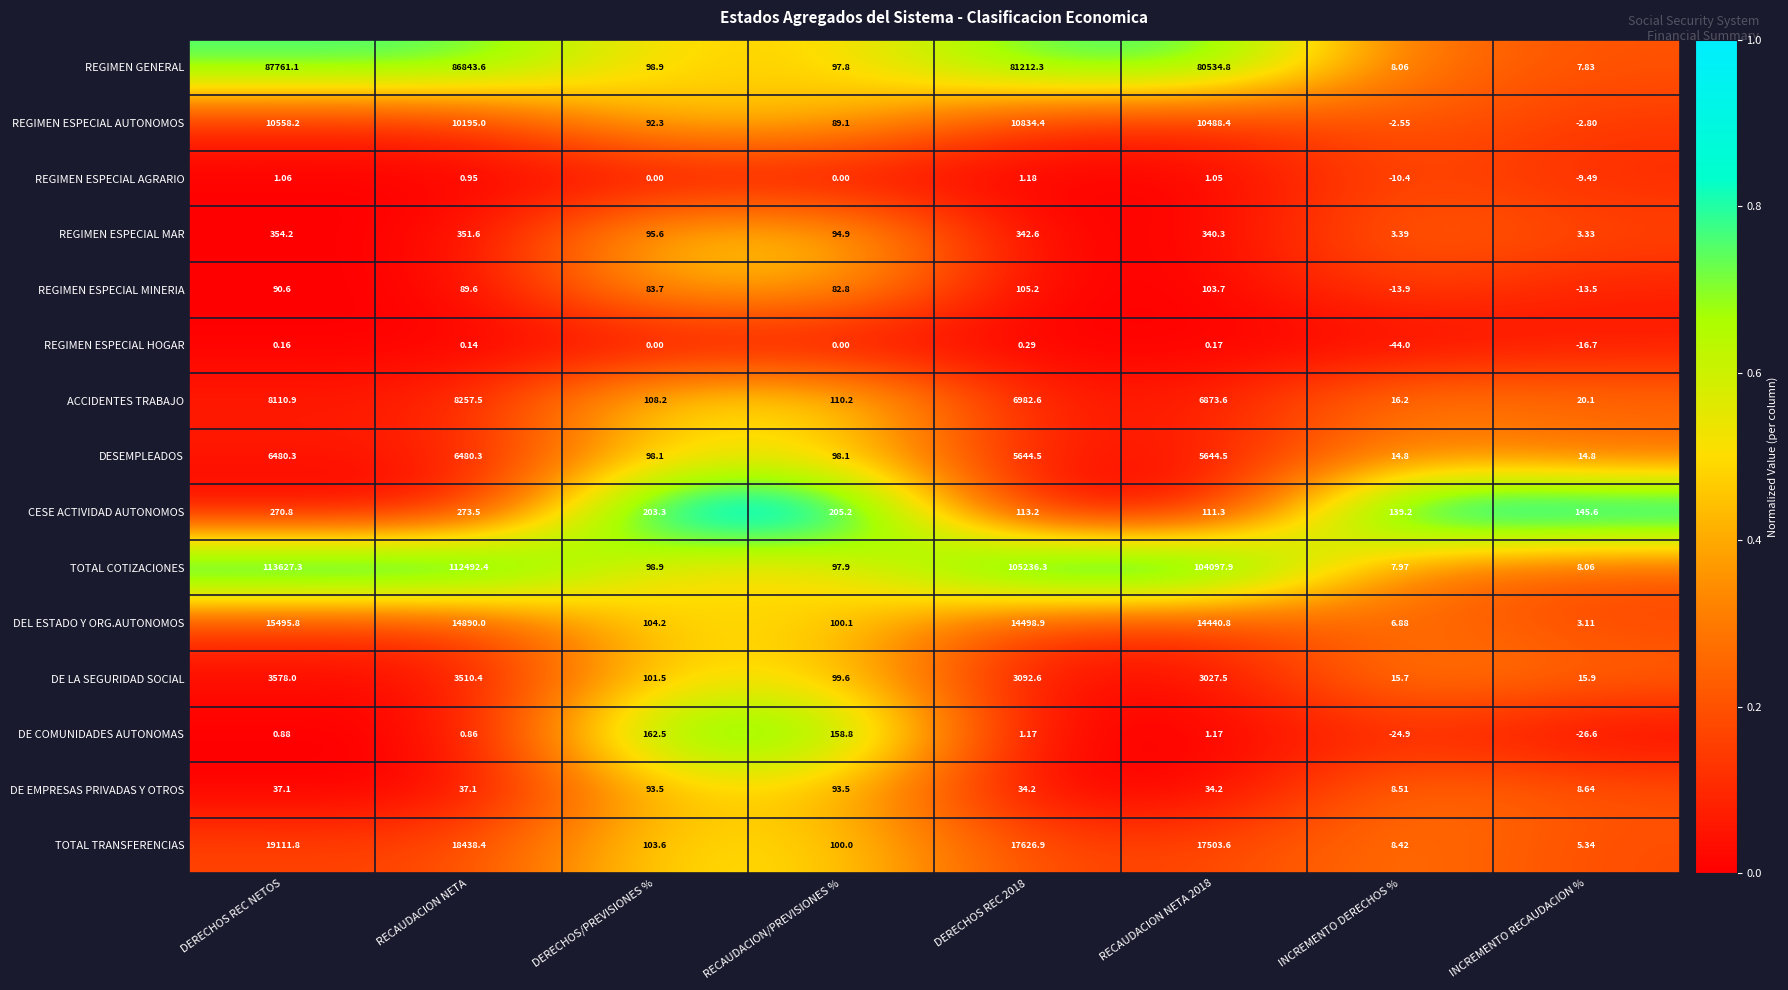

Where does the ACCIDENTES TRABAJO series first go above 6873?

DERECHOS REC NETOS